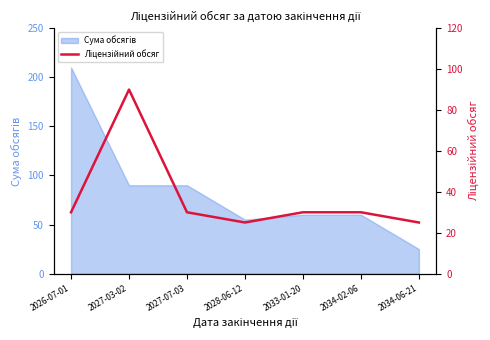

At which category does the chart reach its peak across all series?

2027-03-02